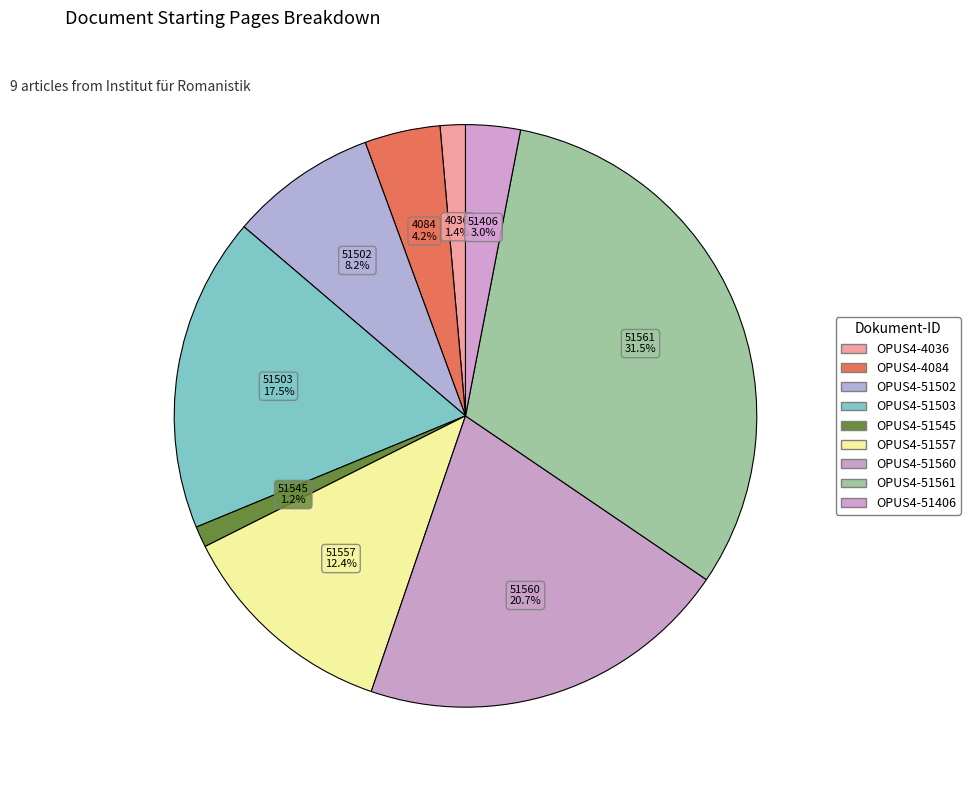

How many segments does this pie chart have?

9